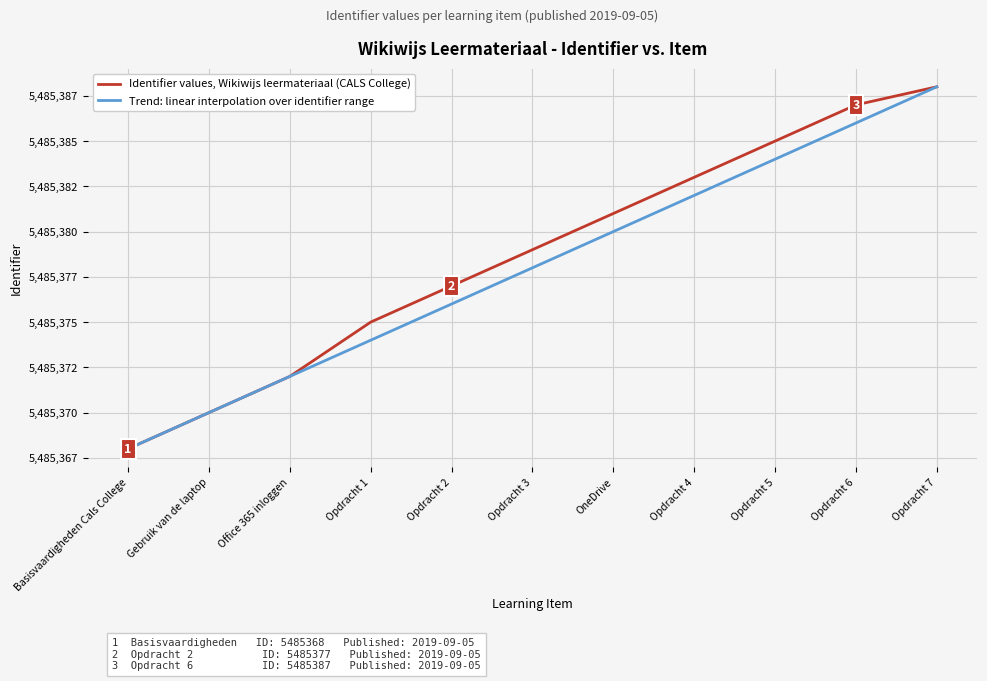

Is it true that Trend: linear interpolation over identifier range equals 2622954 at Opdracht 1?

False